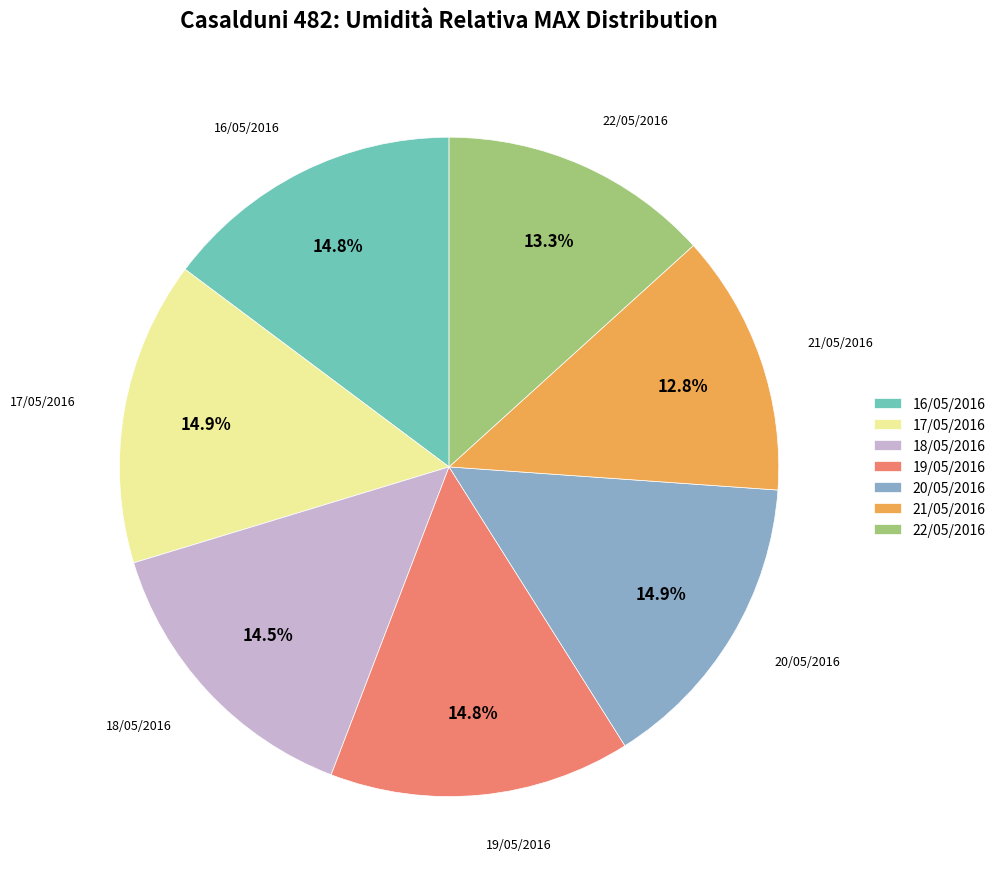

Approximately how many times larger is the value at 16/05/2016 compared to 18/05/2016?

1.0